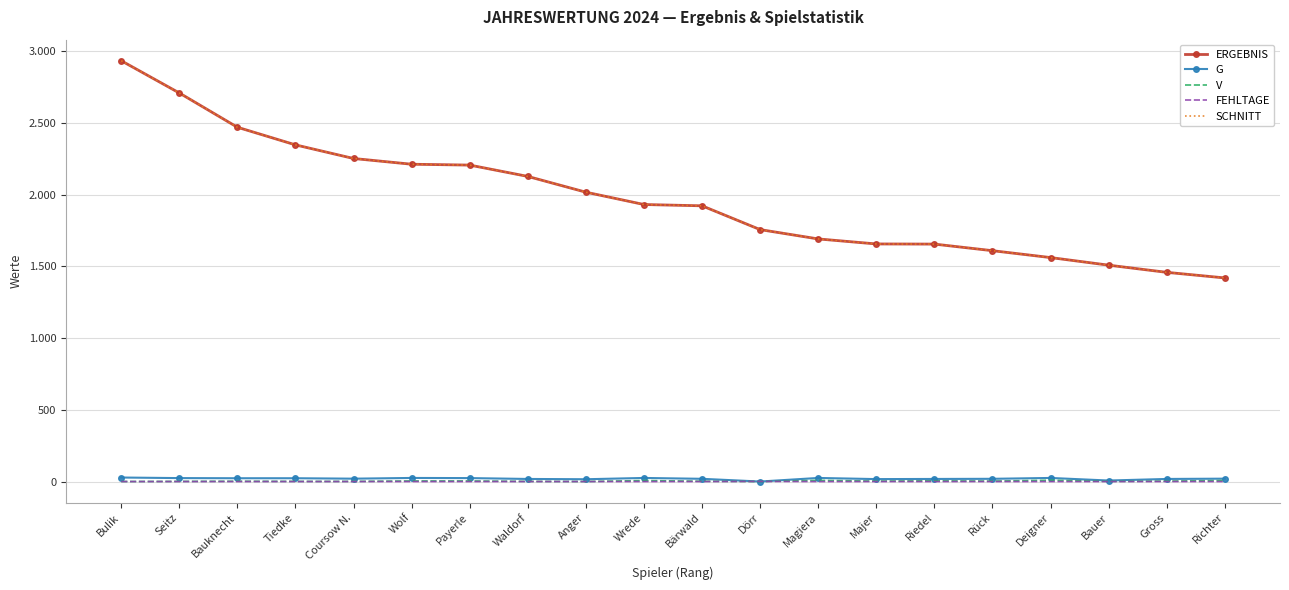

What are all the series names shown in the legend?

ERGEBNIS, G, V, FEHLTAGE, SCHNITT